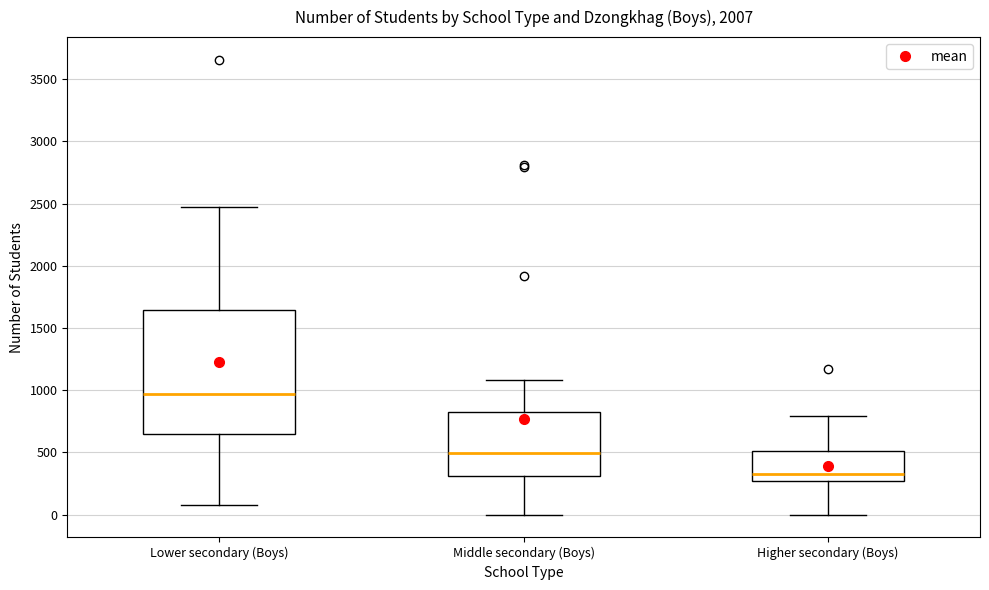

Where is the upper edge of the box for Middle secondary (Boys) on the y-axis? The values are not printed on the chart, so give them approximately, as read against the axis.

850